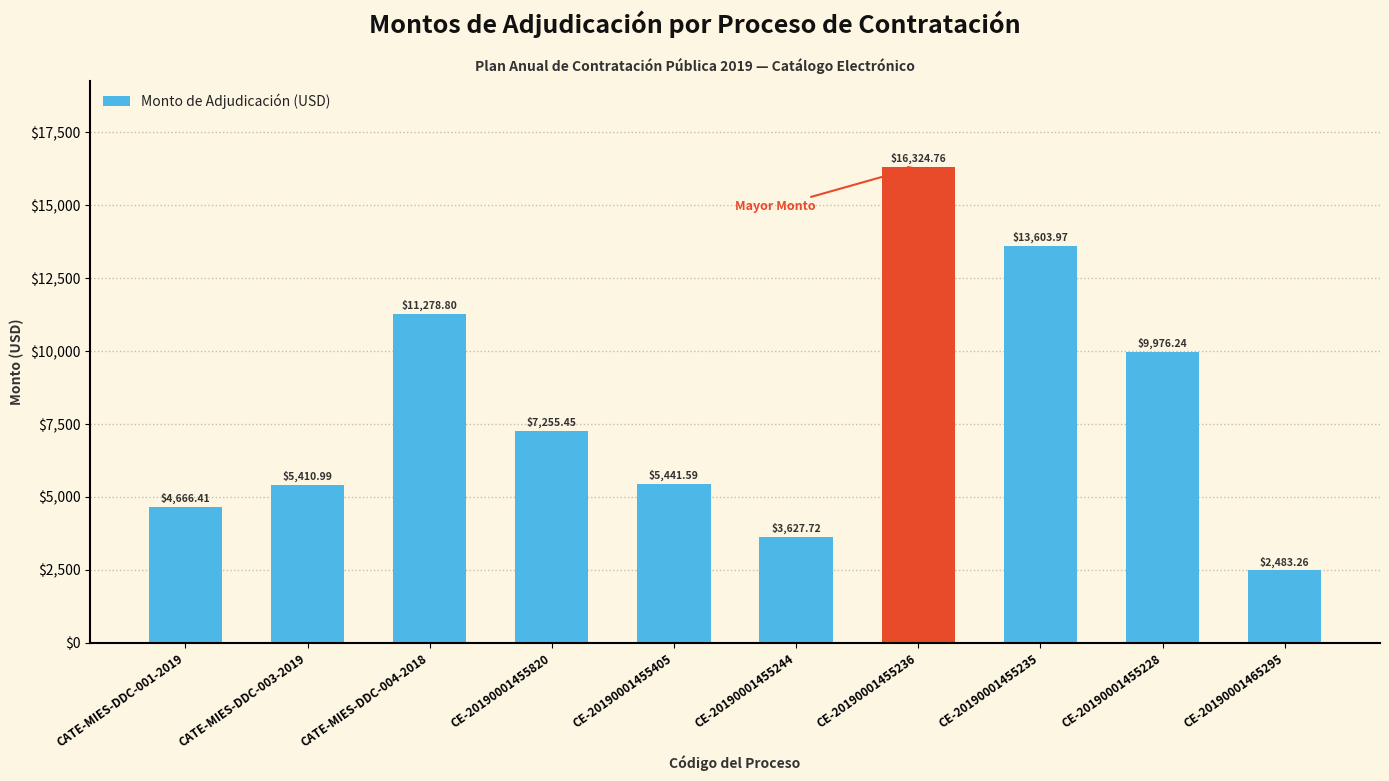

Is it true that the value at CE-20190001455820 is 4032.2?

False